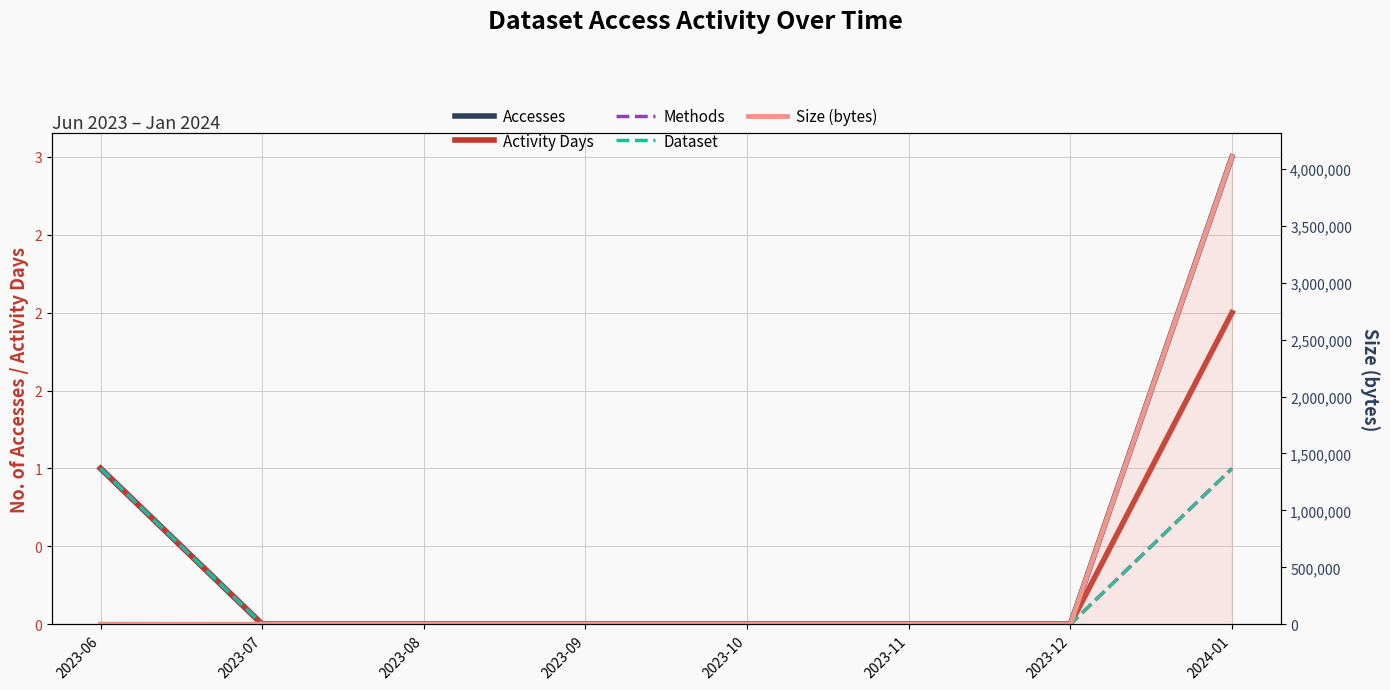

What position from the right is 2023-07?

7